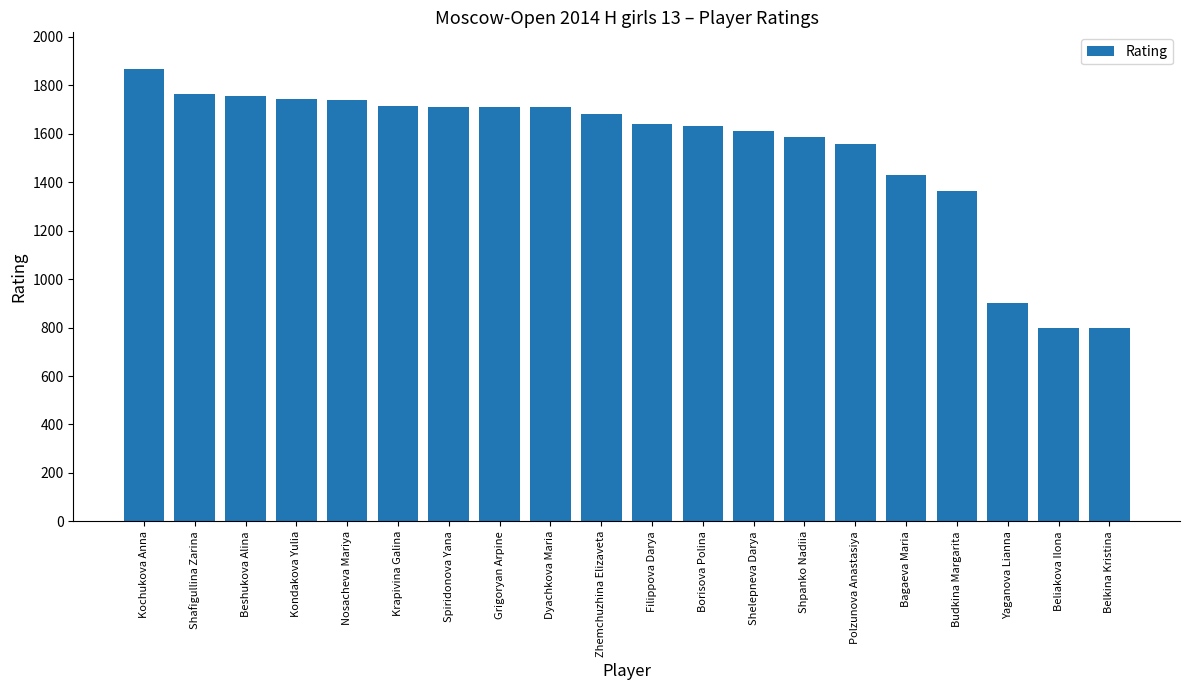

How many values are below 1680?

10